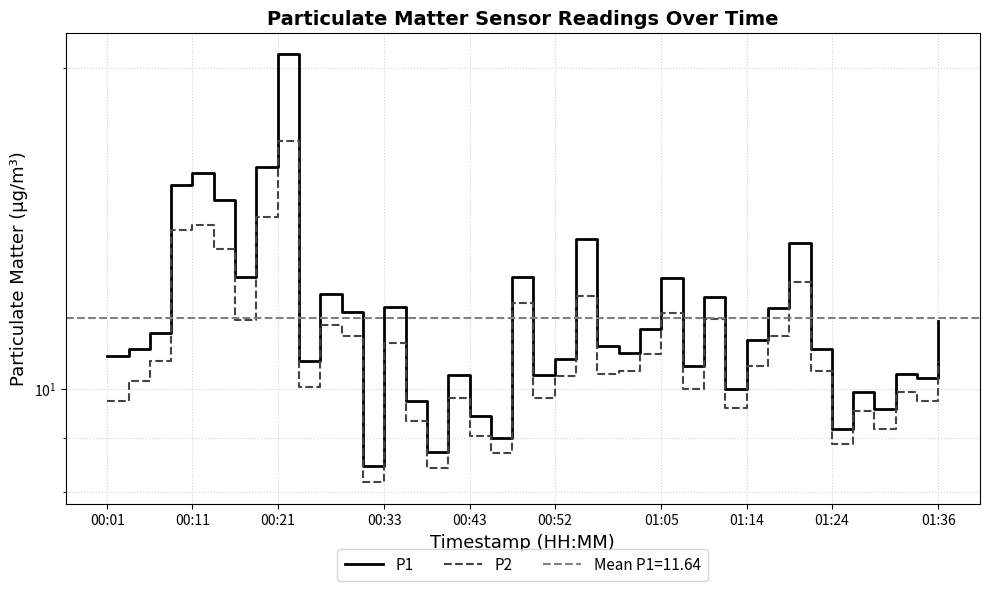

Rank the series by their maximum value, from highest to lowest.

P1, P2